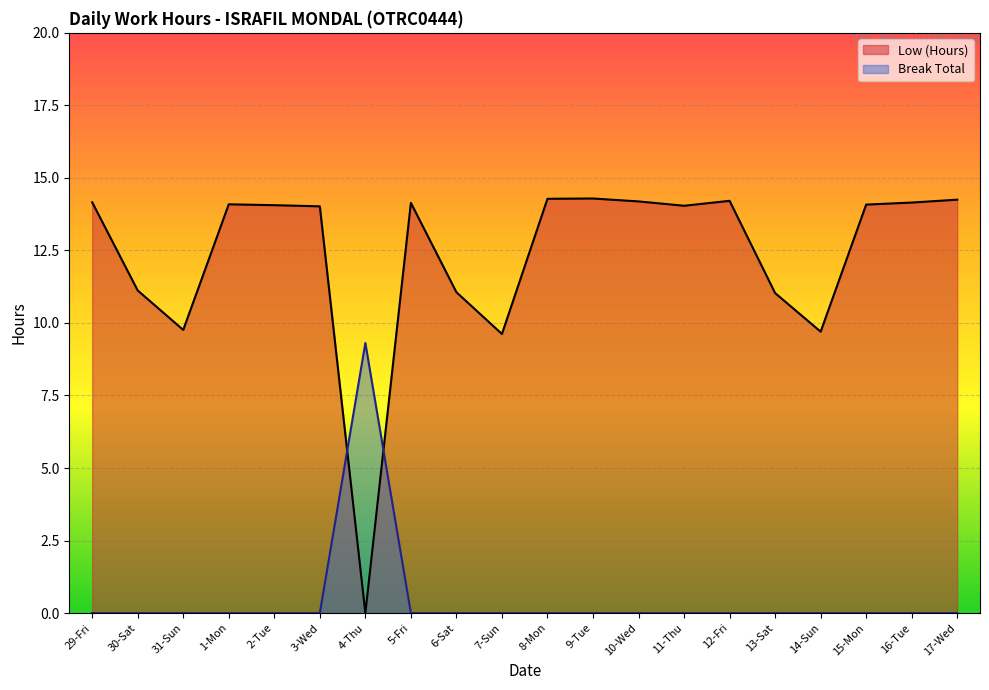

What are all the series names shown in the legend?

Low (Hours), Break Total